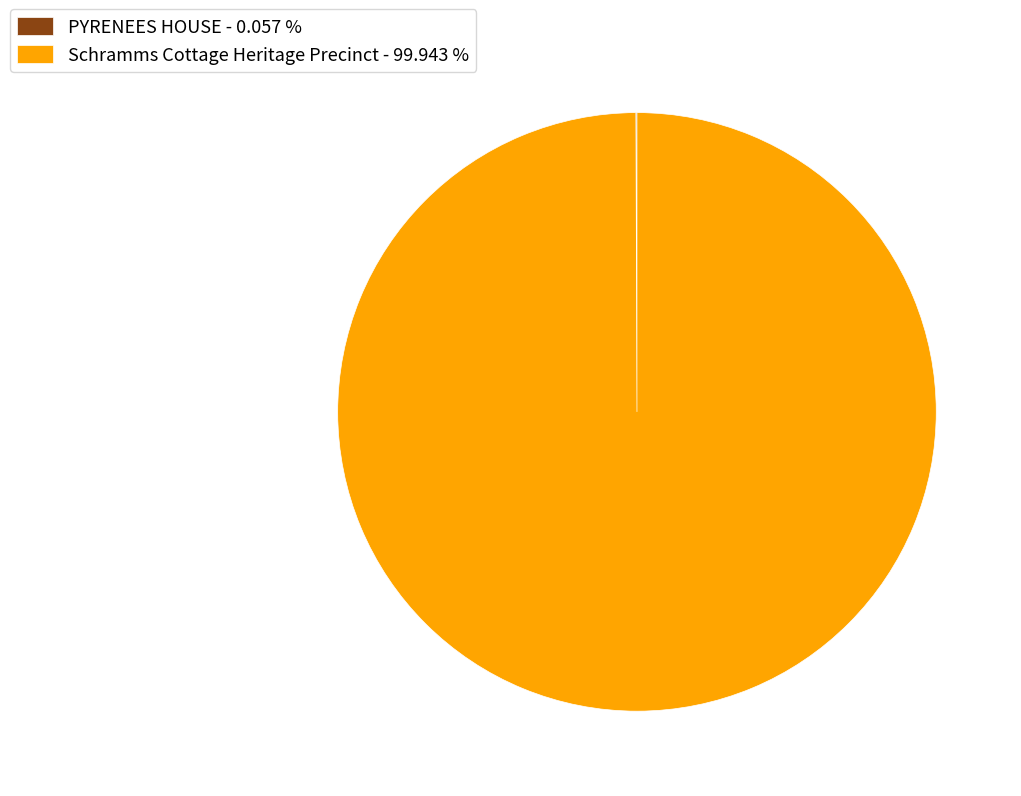

Is there a majority slice in this chart?

Yes